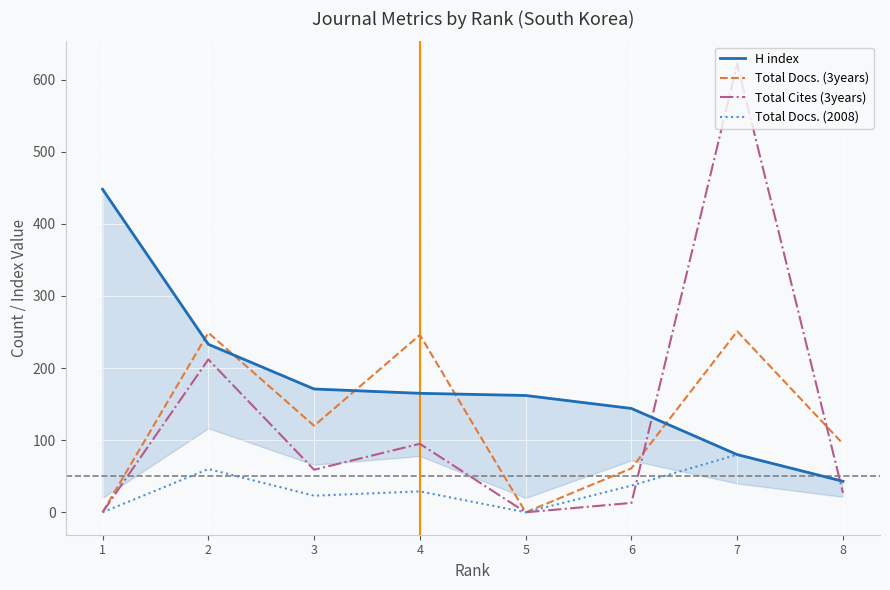

How many lines are shown in the chart?

4